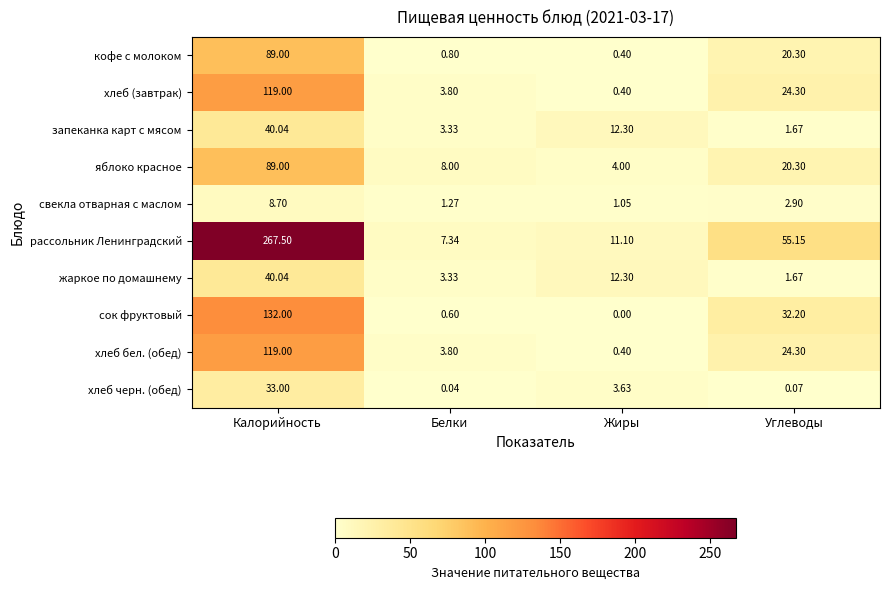

Rank the categories by яблоко красное value from highest to lowest.

Калорийность, Углеводы, Белки, Жиры